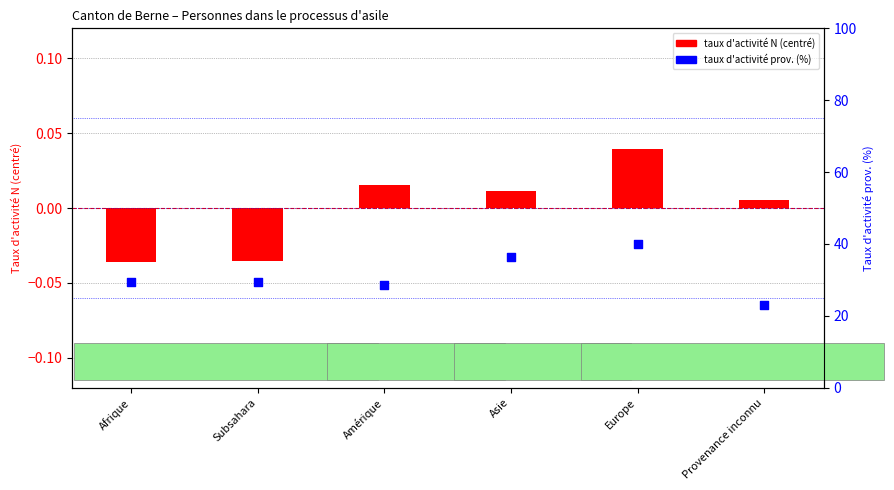

What are all the series names shown in the legend?

taux activité N (centré), taux activité prov. (%)